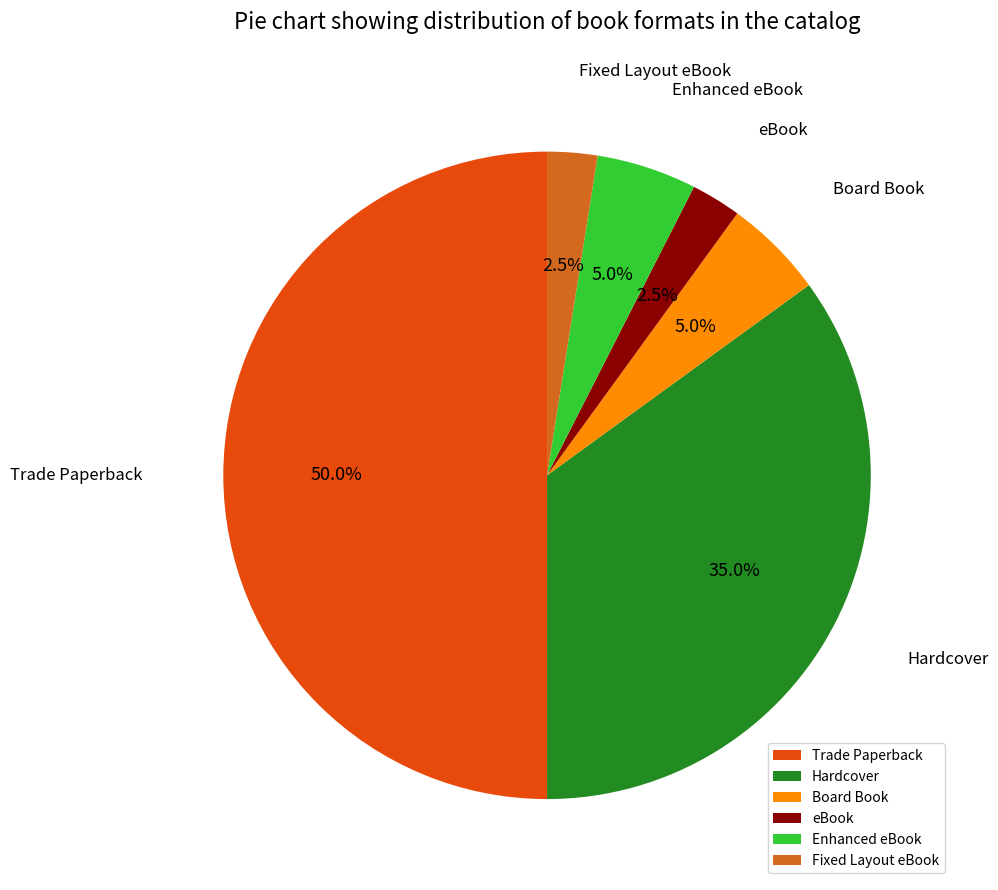

To the nearest percent, what is the combined percentage of Trade Paperback and Board Book?

55%